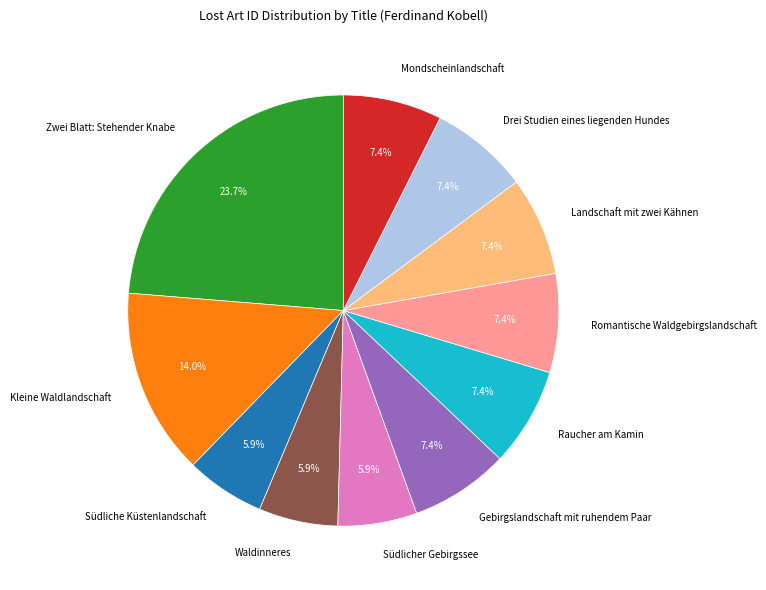

To the nearest percent, what portion does Romantische Waldgebirgslandschaft represent?

7%